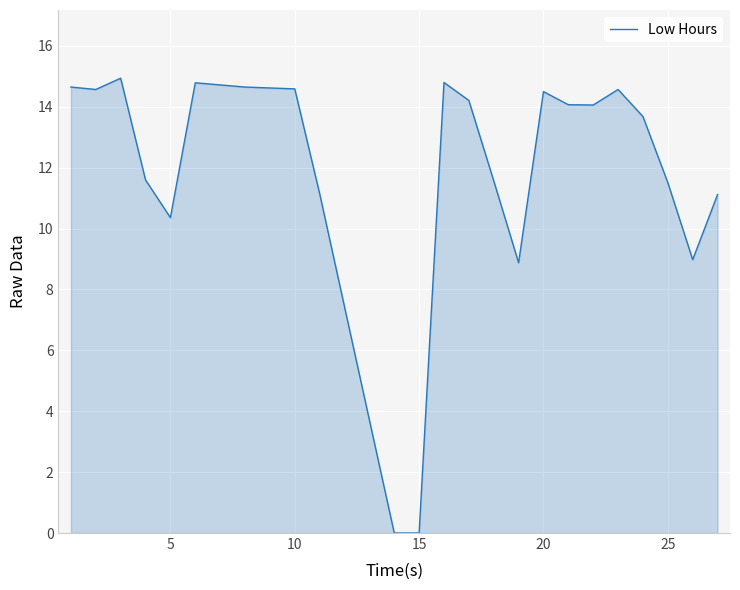

What is the maximum value shown in the chart?

14.9